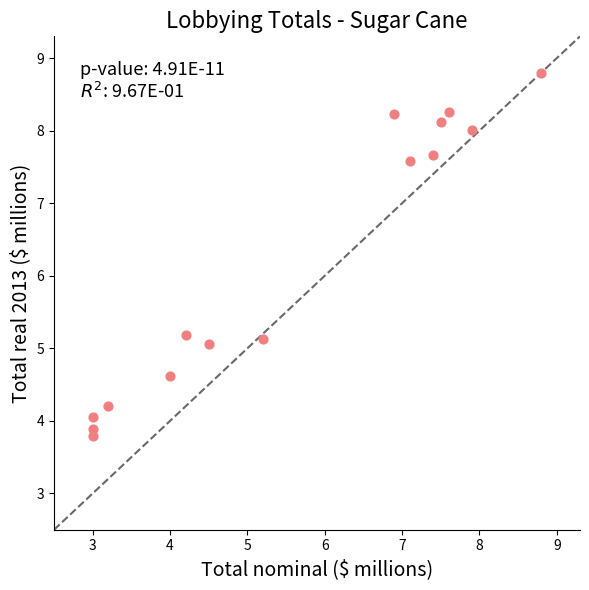

What is the range of X values (max minus min)?

5.8